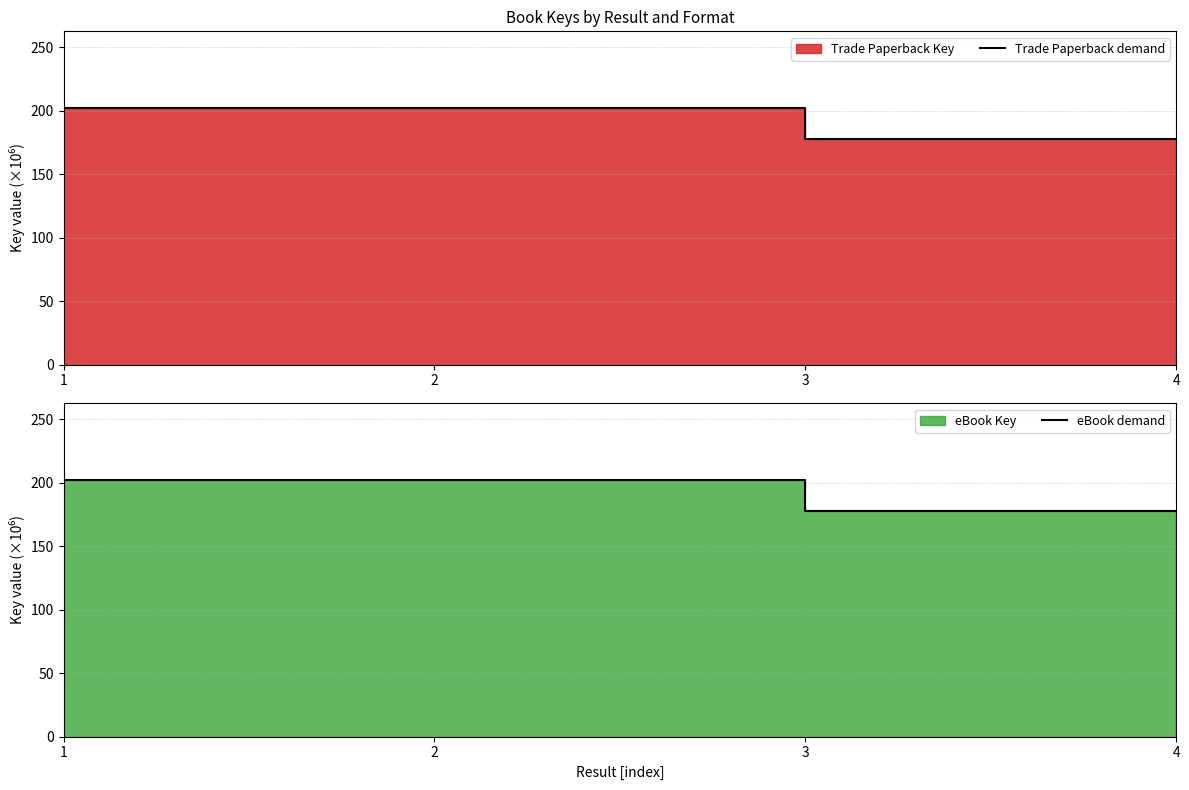

True or false: eBook demand has a value of 177.9 at 3.

True